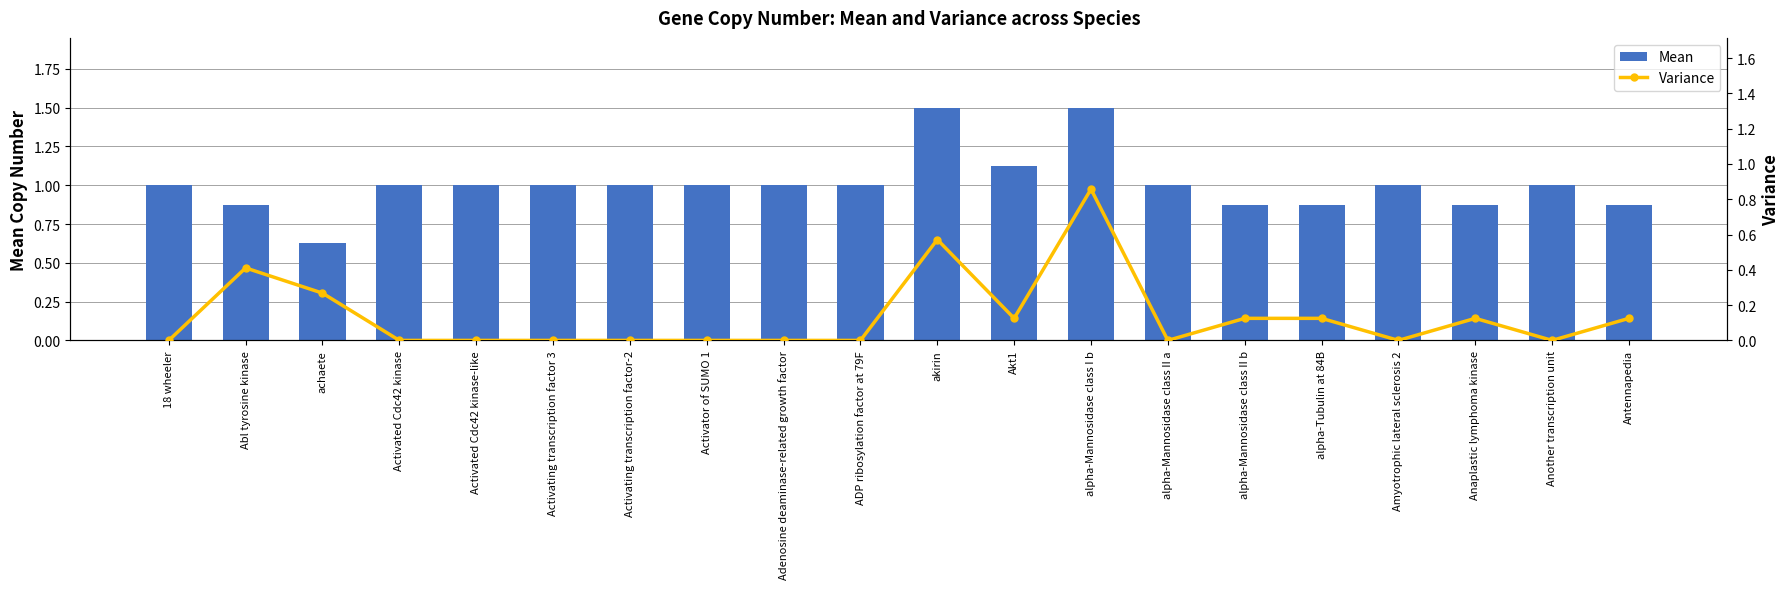

True or false: Mean has a value of 0.9 at alpha-Tubulin at 84B.

True